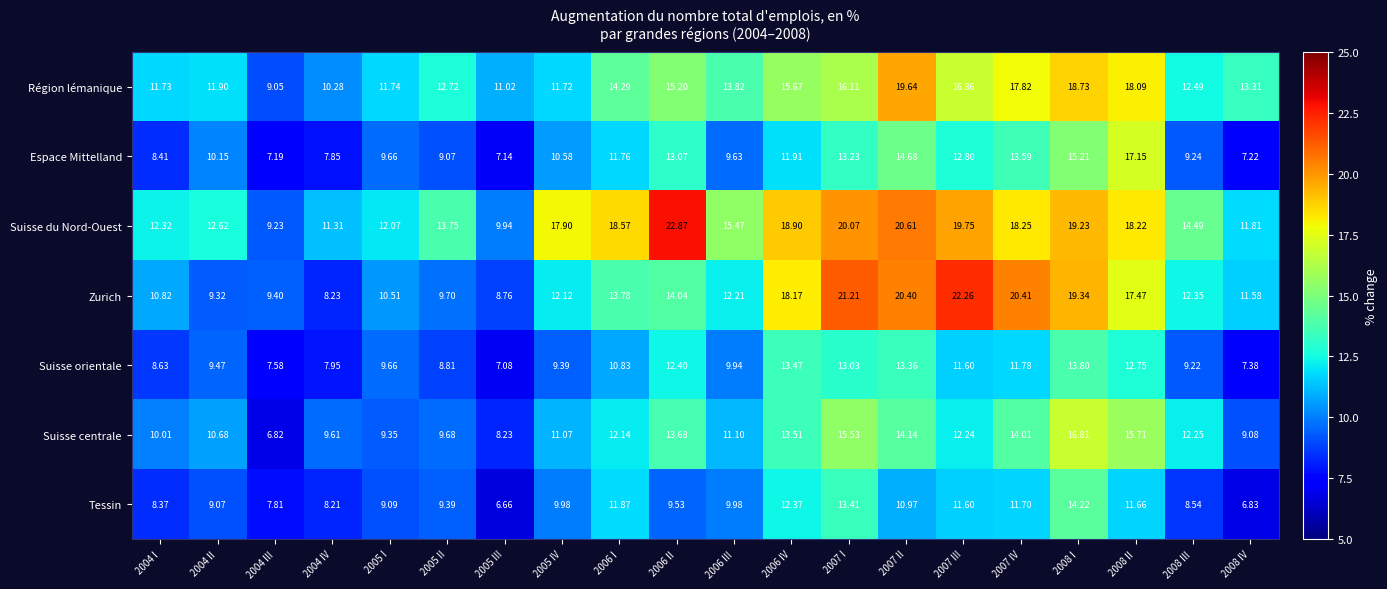

Rank the series at 2008 I from highest to lowest value.

Zurich, Suisse du Nord-Ouest, Région lémanique, Suisse centrale, Espace Mittelland, Tessin, Suisse orientale